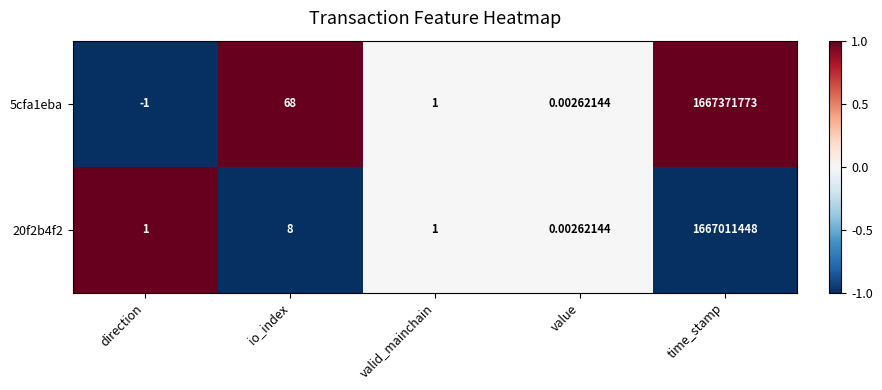

At which label is 5cfa1eba closest to 833685886?

io_index